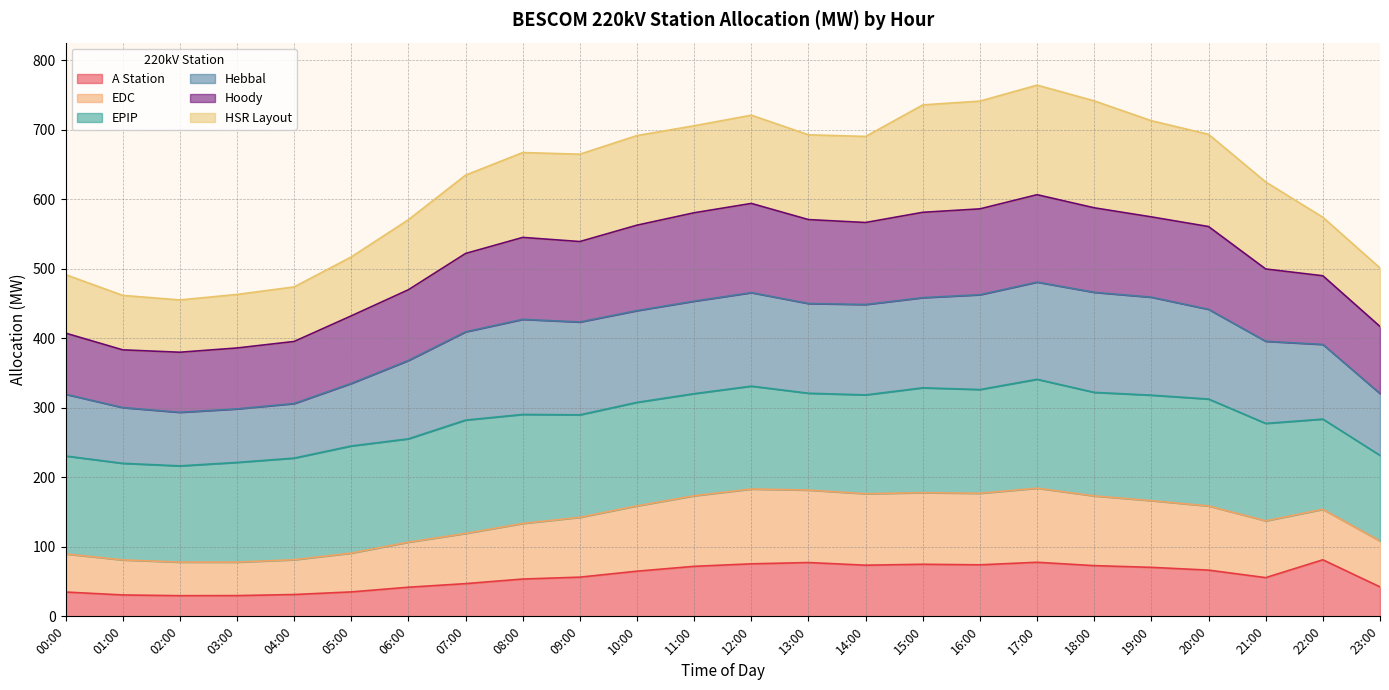

How many interior local valleys does the A Station series have?

4